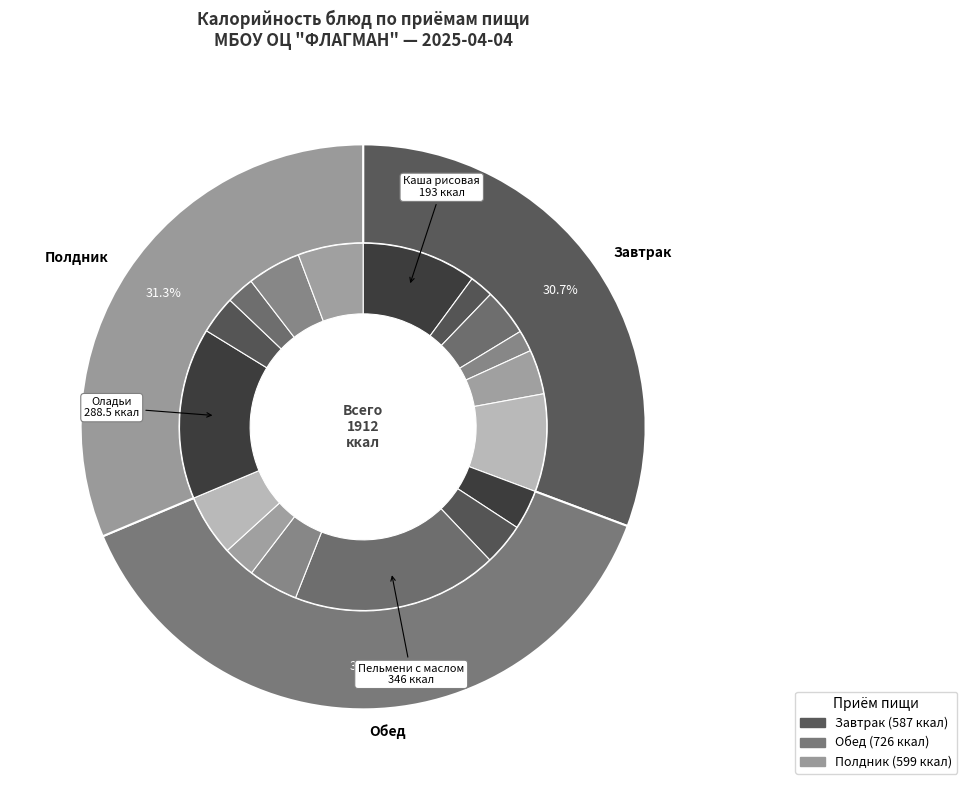

True or false: Сгущеное молоко accounts for 1% of the total.

False